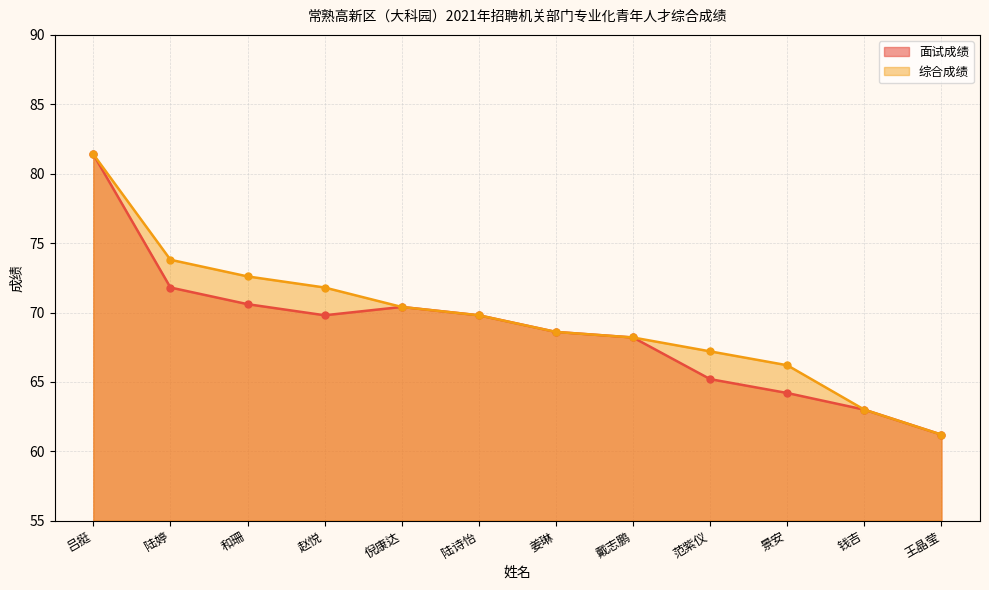

How many values in the 面试成绩 series exceed 69?

6